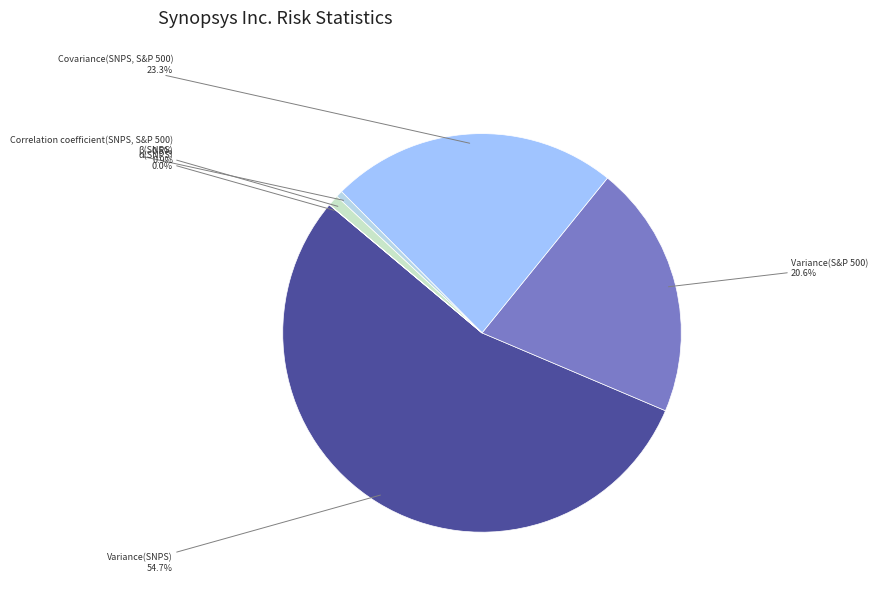

To the nearest percent, what is the average slice percentage?

17%